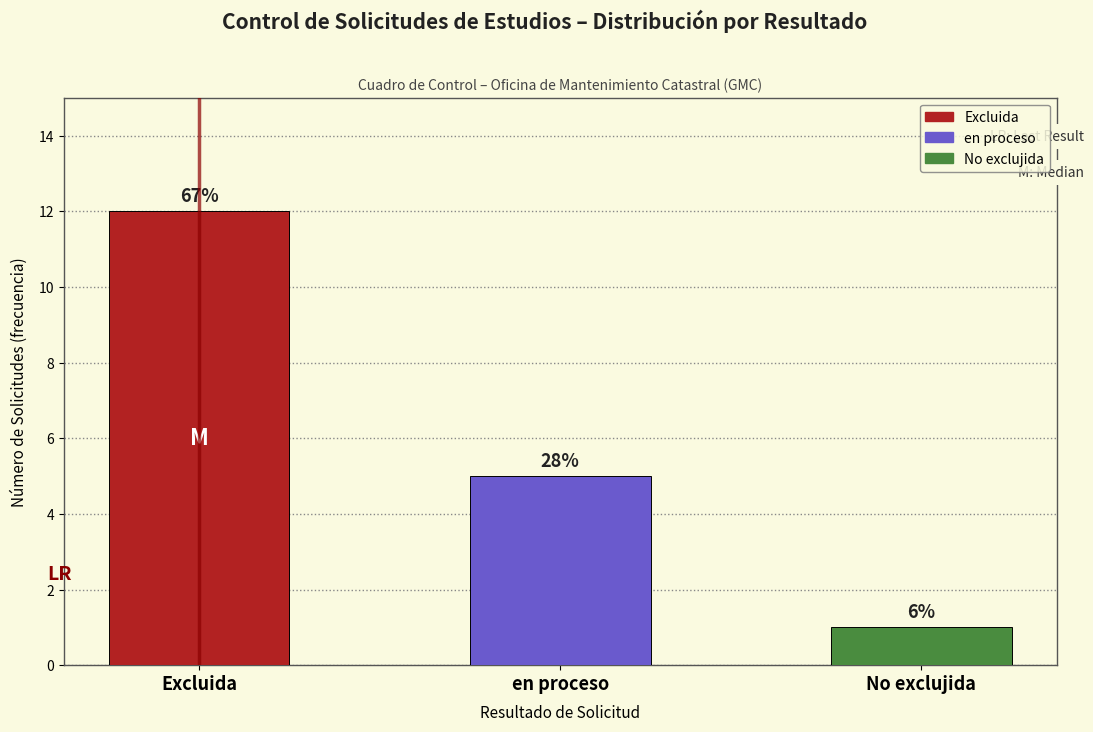

How many bars are there in total?

3